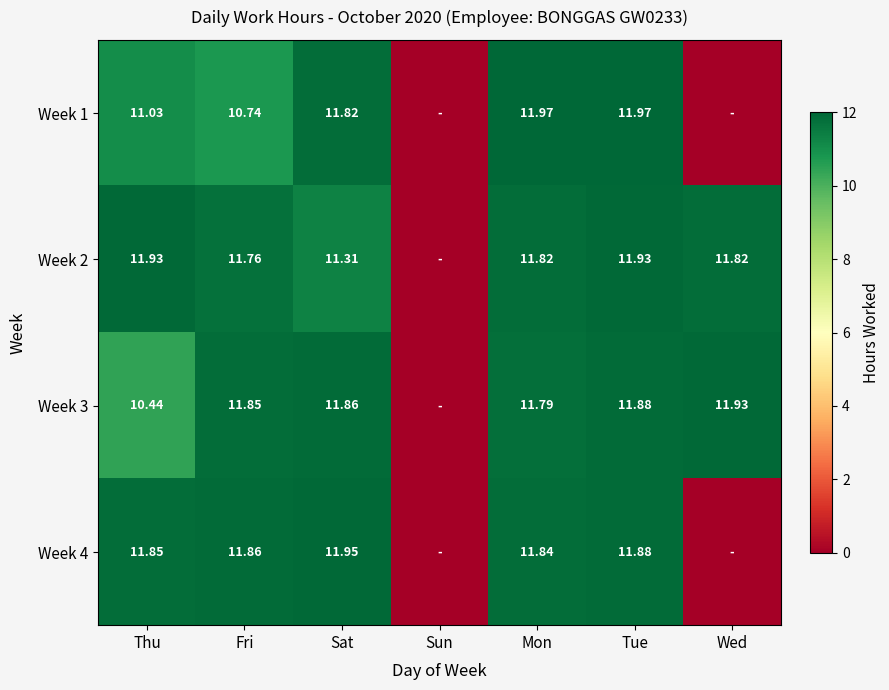

Is the value of Week 4 at Tue greater than the value of Week 2 at Thu?

No